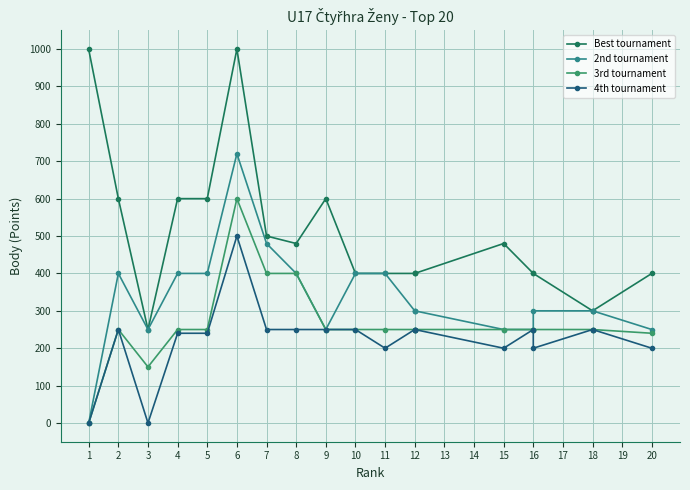

True or false: Best tournament and 2nd tournament cross at least once.

False